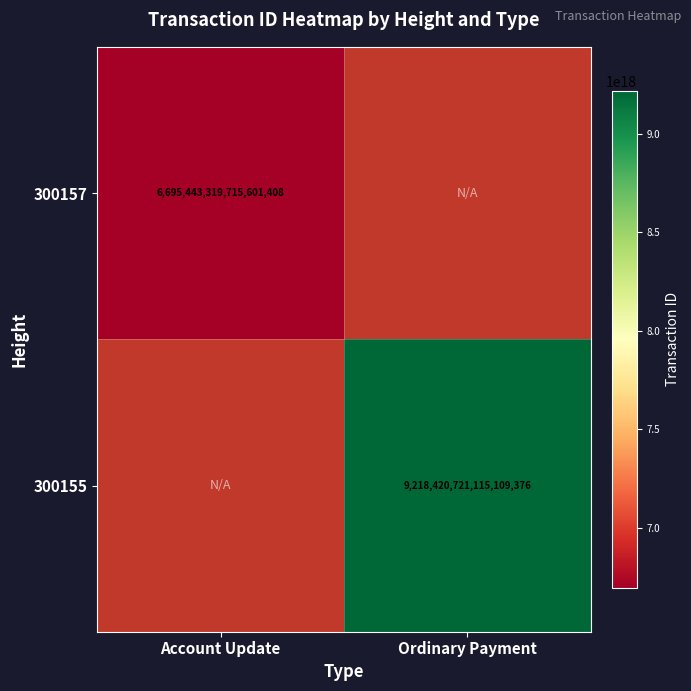

The value of 300155 at Ordinary Payment is 9218420721115109376. True or false?

True